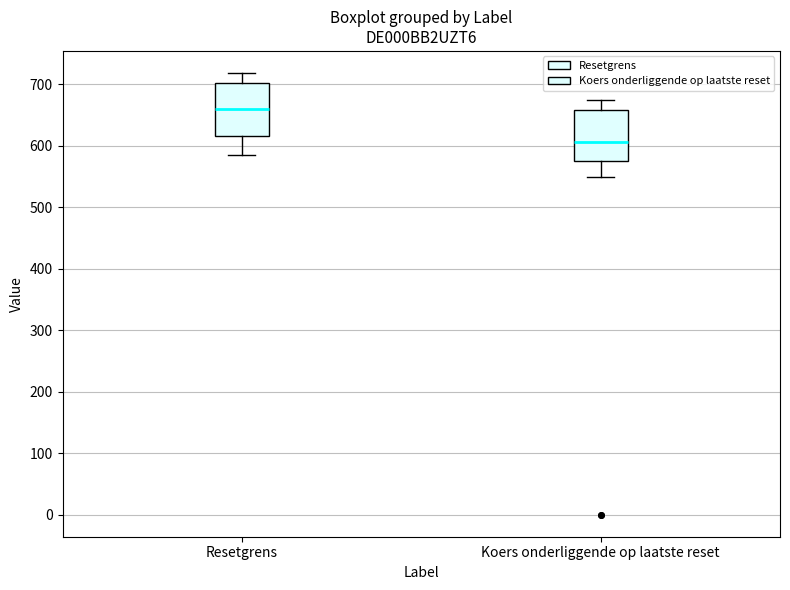

Reading left to right, read every box against the y-axis: the position of its median line, the range the box covers, and the ends of its whiskers. The values are not printed on the chart, so give them approximately, as read against the axis.

Resetgrens: median 660, box 620 to 700, whiskers 590 to 720
Koers onderliggende op laatste reset: median 610, box 580 to 660, whiskers 550 to 670